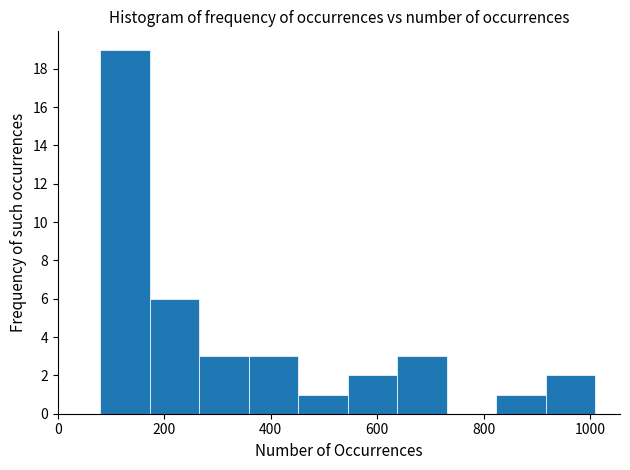

Reading left to right, list every bar in this chart as the range it spans on the x-axis followed by its height. Neither the bar edges nor the heights are printed on the chart, so give them approximately, as read against the axes.

80 to 180: 19
180 to 260: 6
260 to 360: 3
360 to 460: 3
460 to 540: 1
540 to 640: 2
640 to 740: 3
740 to 820: 0
820 to 920: 1
920 to 1020: 2